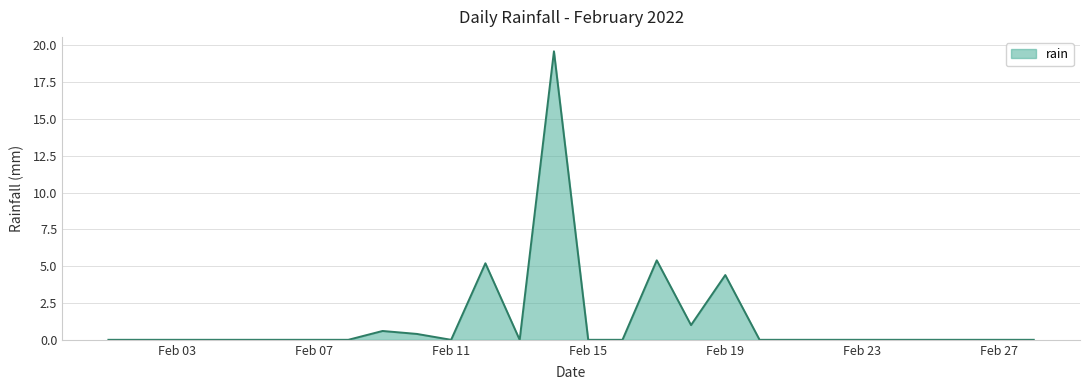

How many lines are shown in the chart?

1